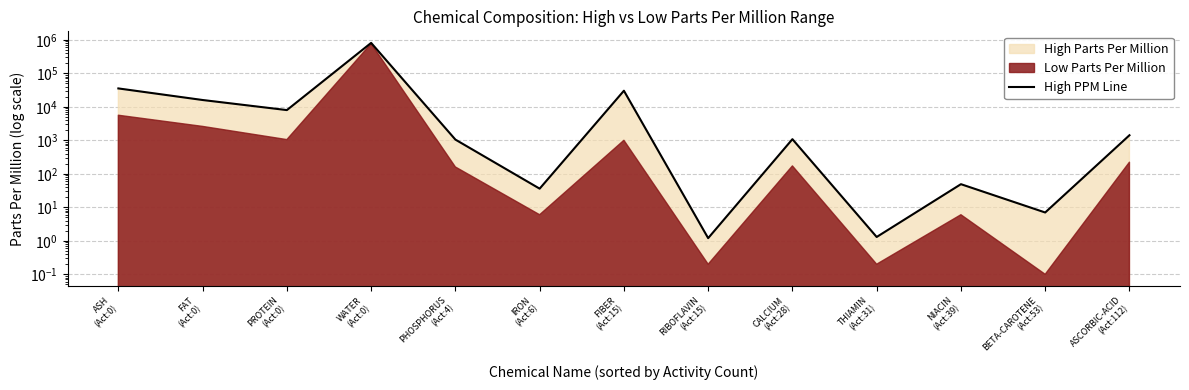

What is the maximum value shown in the chart?

808000.0